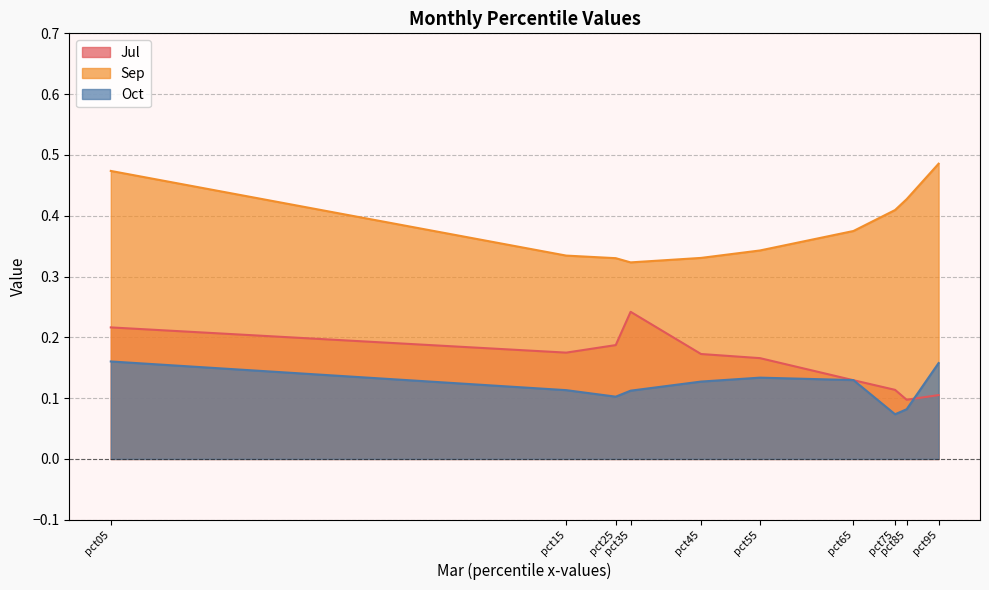

What is the minimum value for Oct?

0.1